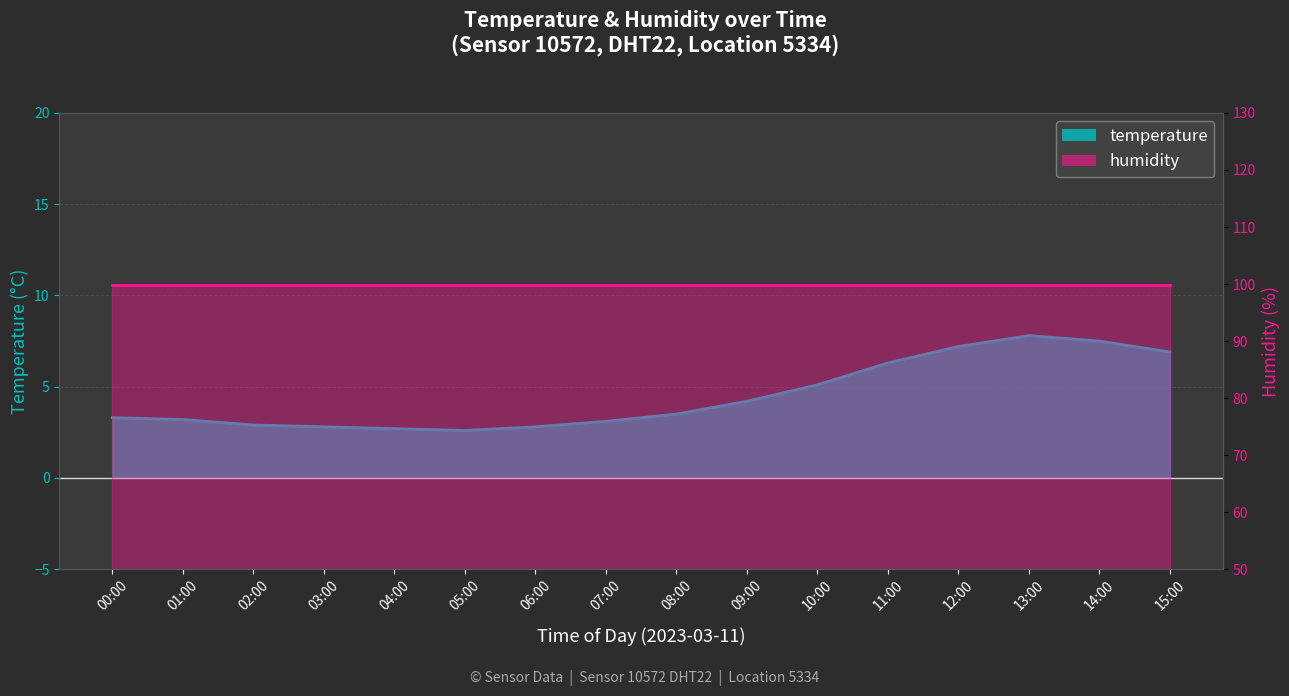

What is the value of the 8th point from the left?

3.1